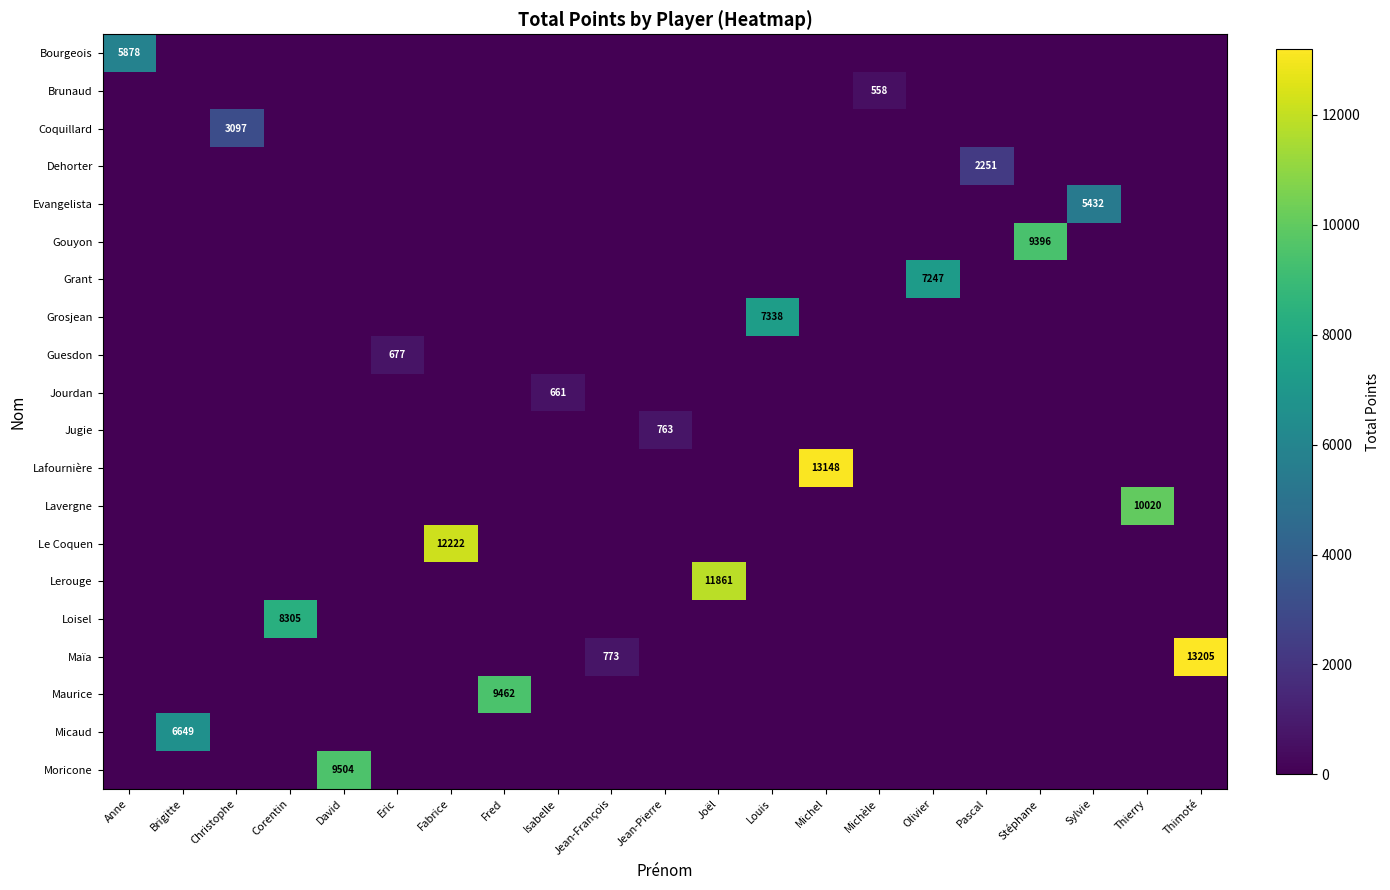

Is it true that Maïa equals 434 at Jean-François?

False